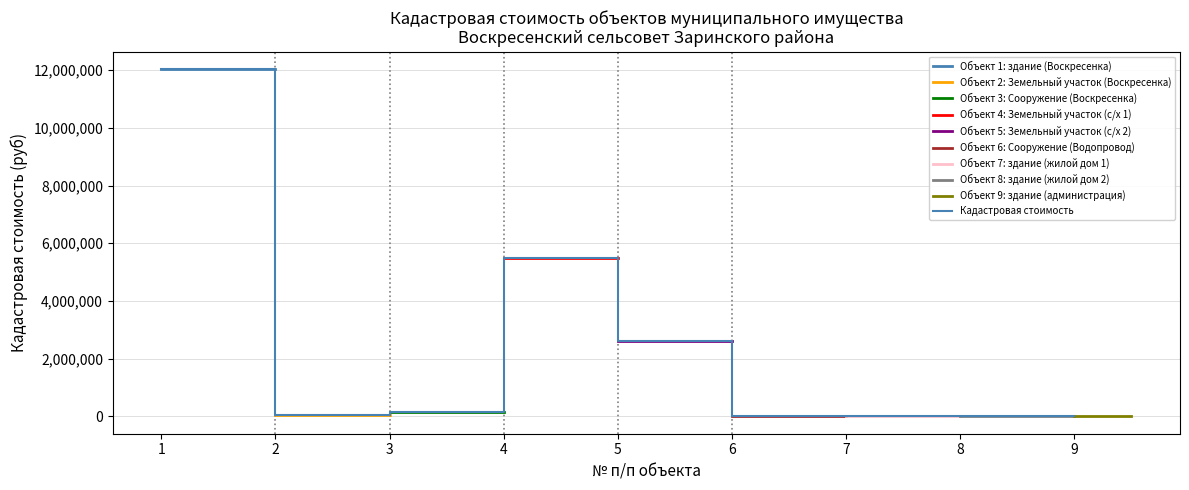

Which category has the highest value across all series?

1